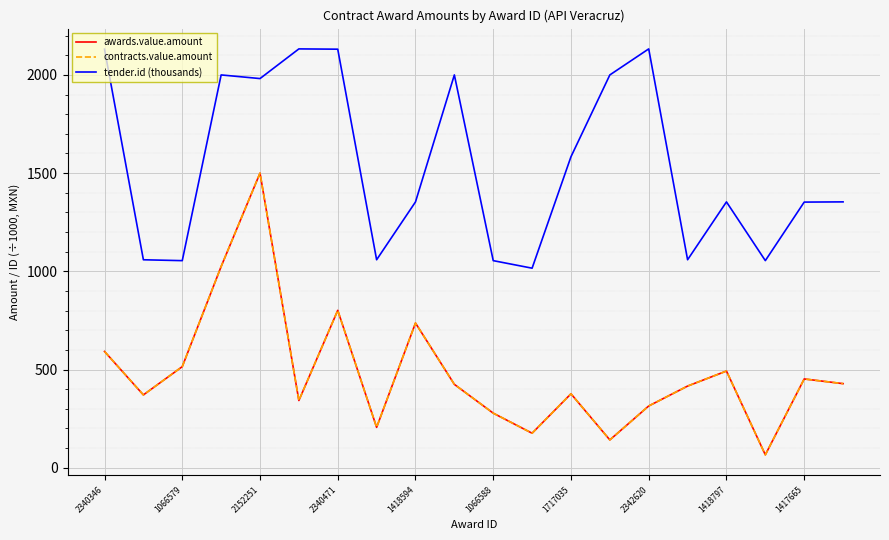

True or false: awards.value.amount and contracts.value.amount cross at least once.

False